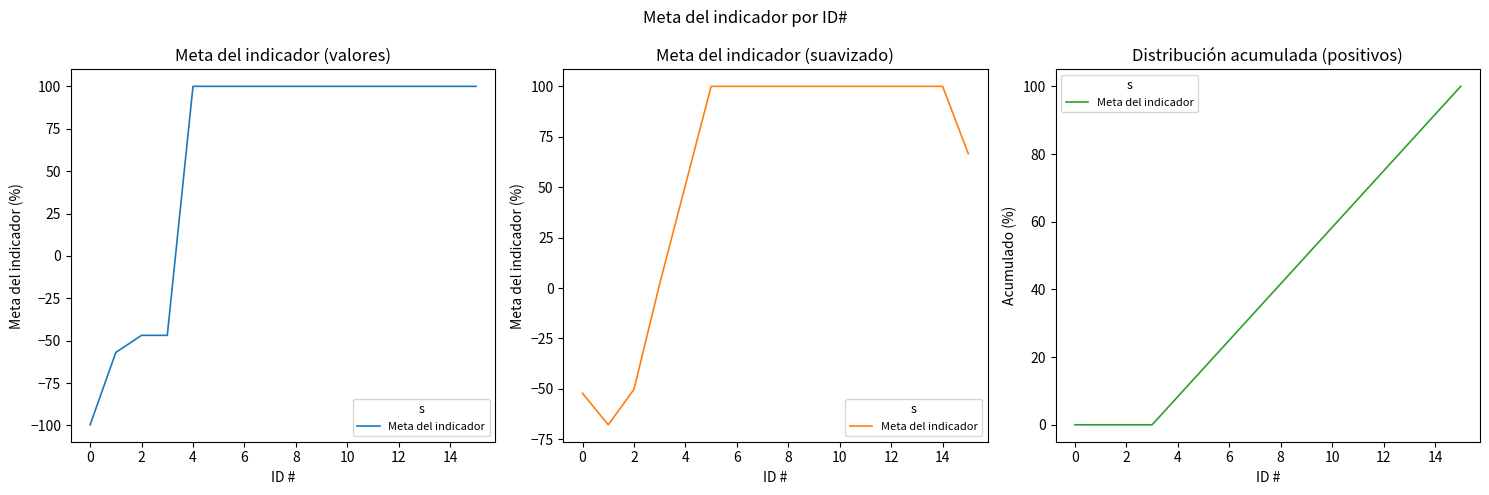

What is the approximate value at 14?

91.7